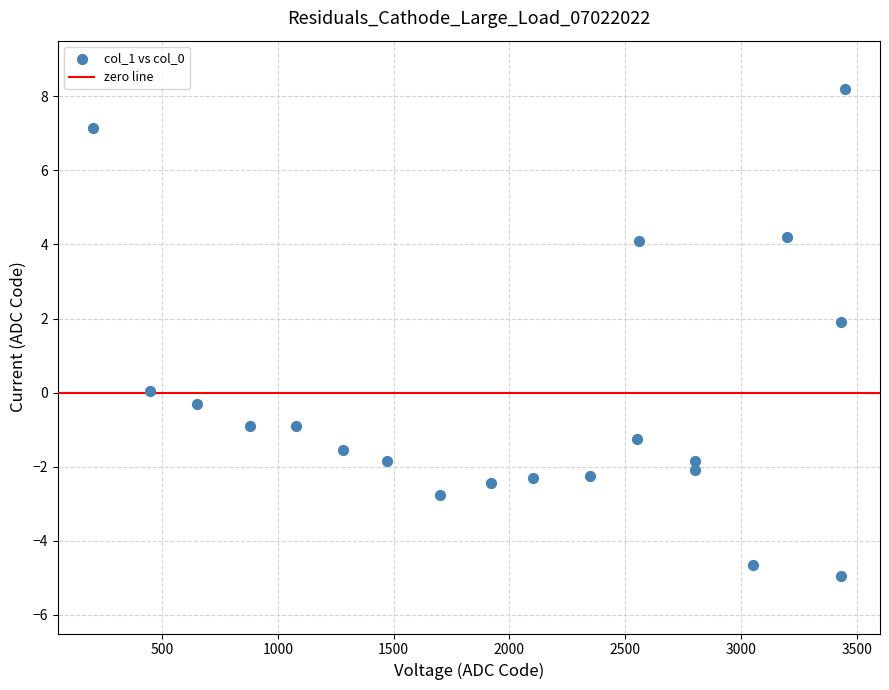

What is the range of X values (max minus min)?

3250.0